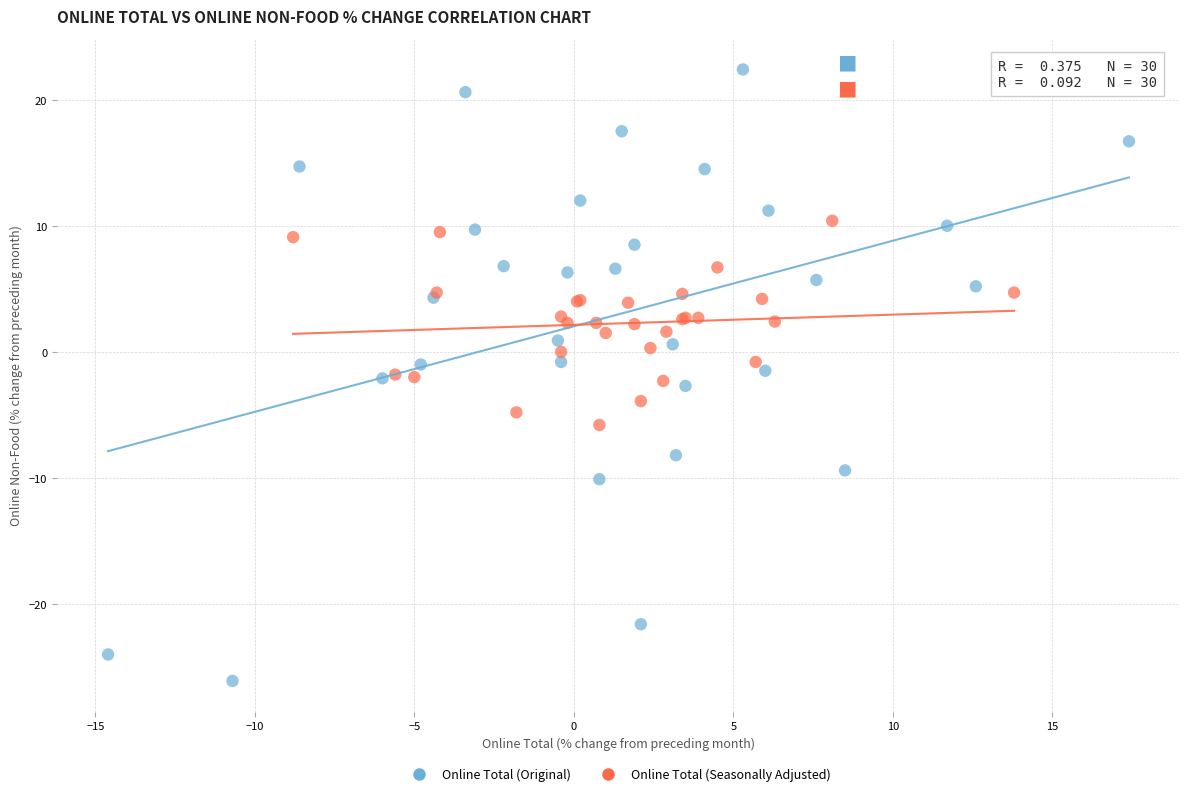

Which series contains the lowest Y value?

Online Total (Original)